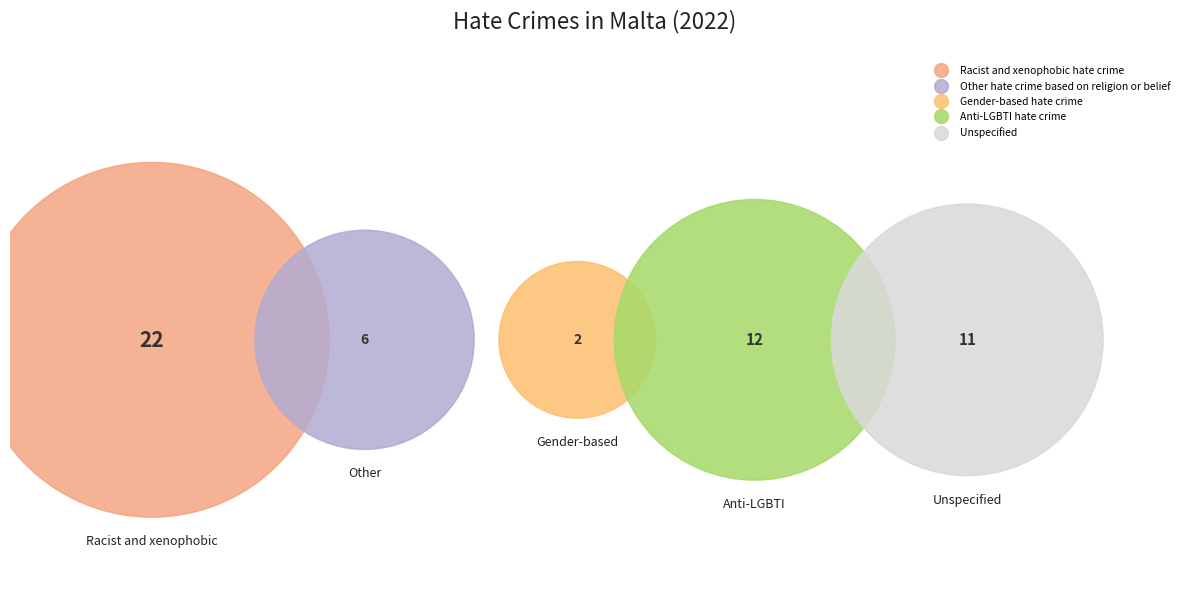

Combined, what portion of the pie is Racist and xenophobic hate crime and Gender-based hate crime?

45.3%